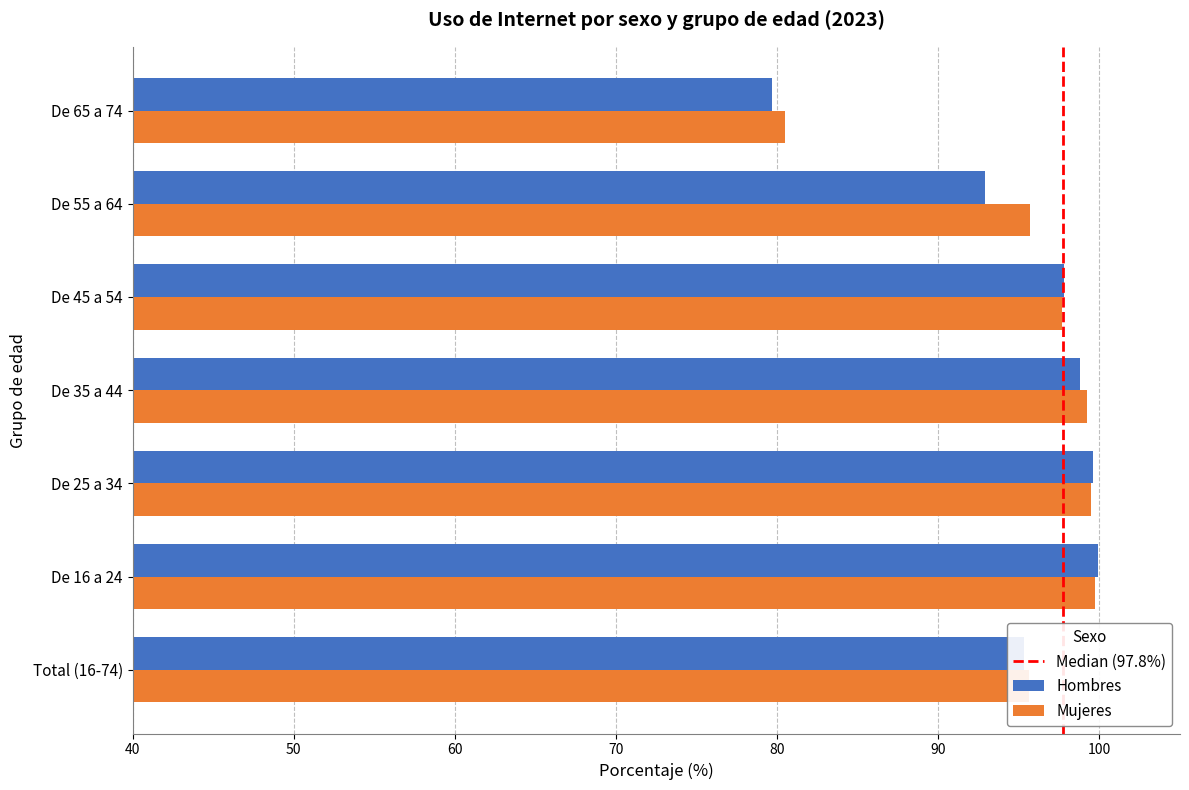

Is it true that Mujeres equals 99.7 at De 16 a 24?

True